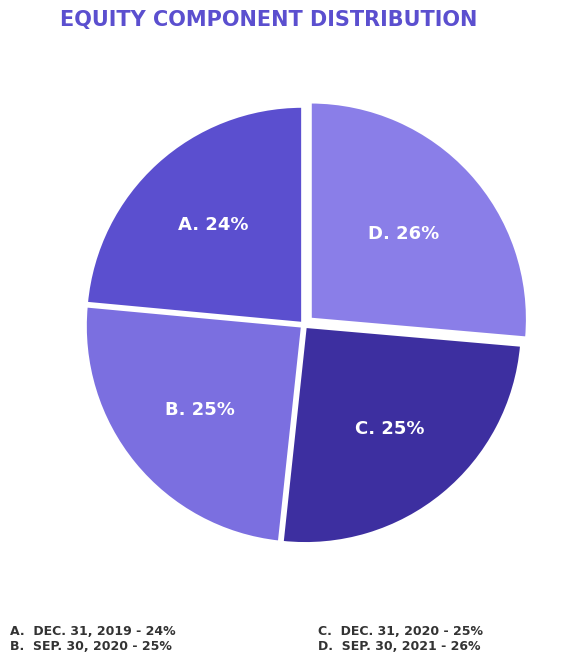

Count the number of slices in the pie.

4